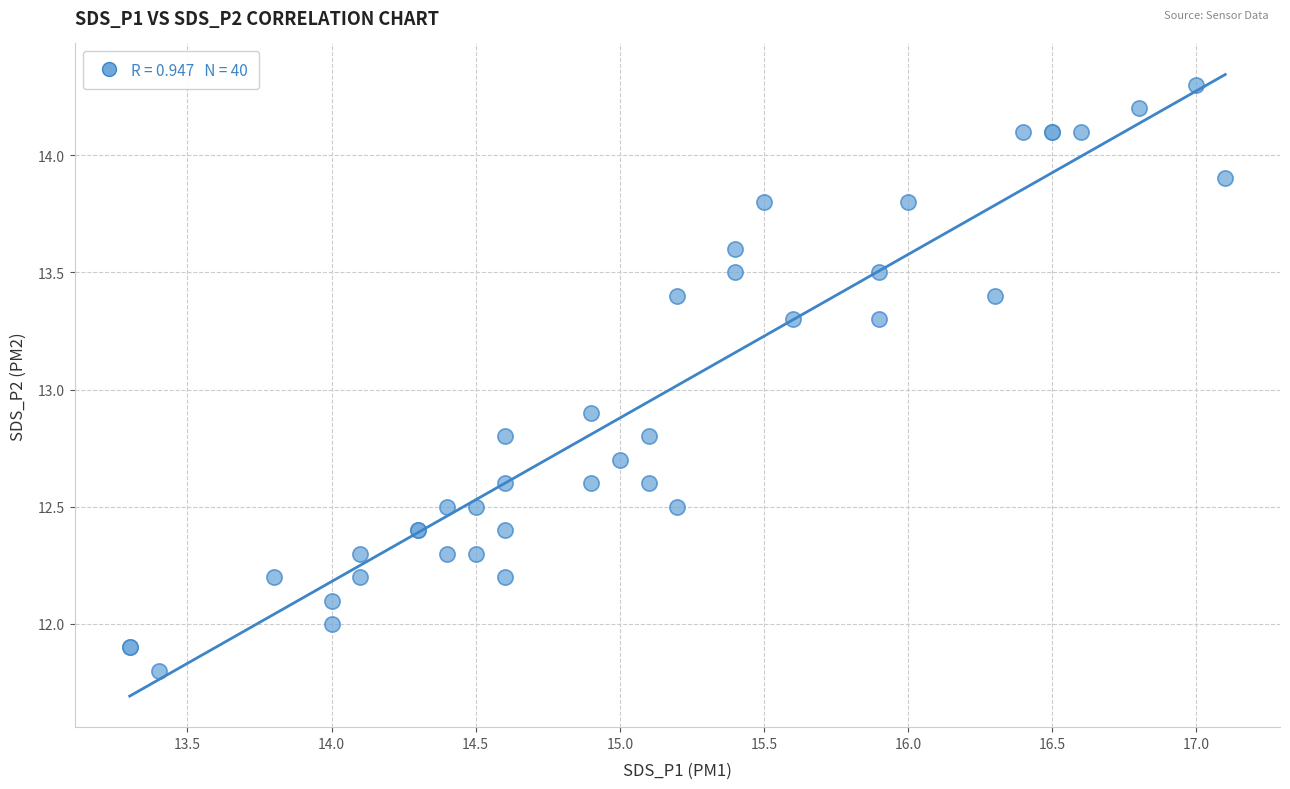

What Y value in the scatter plot is closest to 13?

12.9